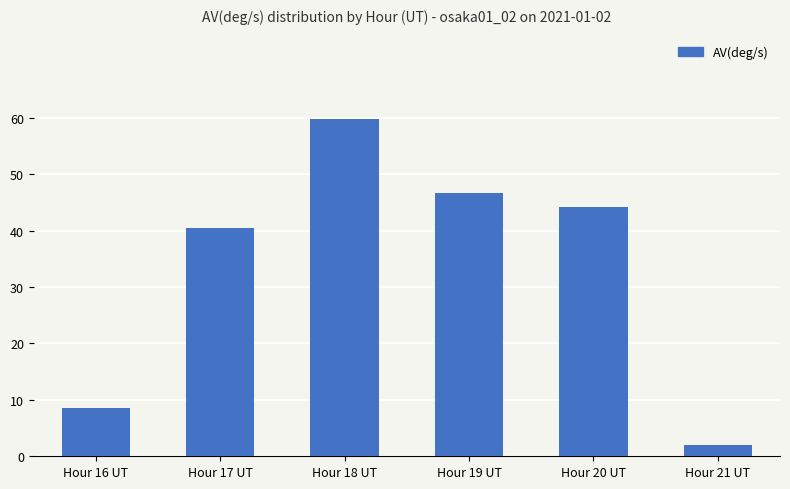

Reading left to right, list all the values displayed in this chart.

8.5	40.4	59.8	46.8	44.1	1.9